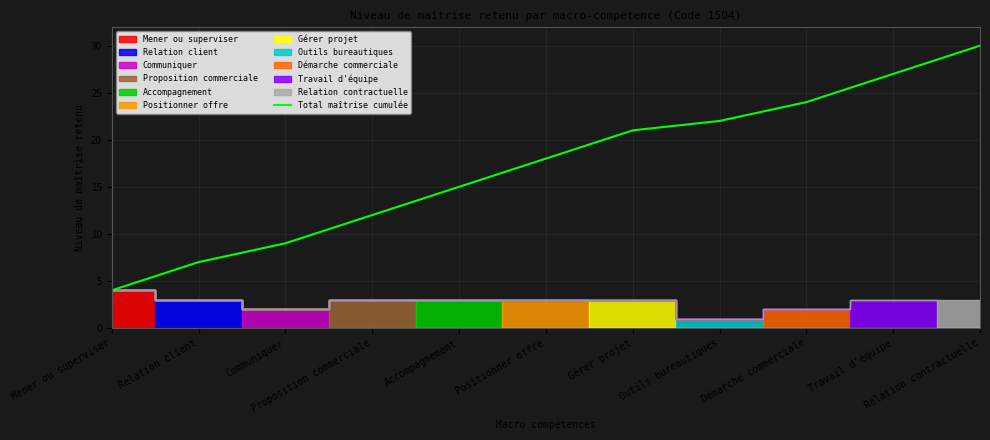

What is the sum of all values?

189